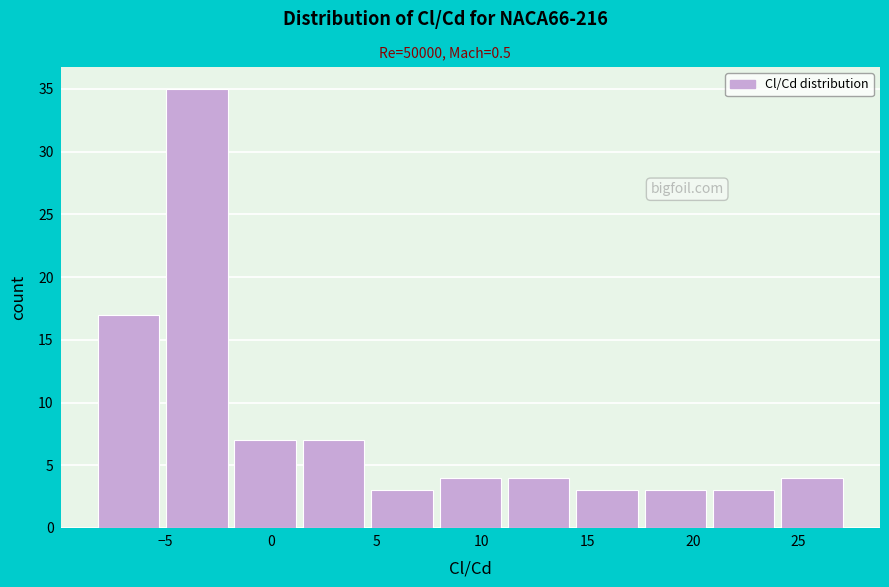

How tall is the bar that spans 4.5 to 8.0 on the x-axis? Neither the bar edges nor the heights are printed on the chart, so give them approximately, as read against the axes.

3